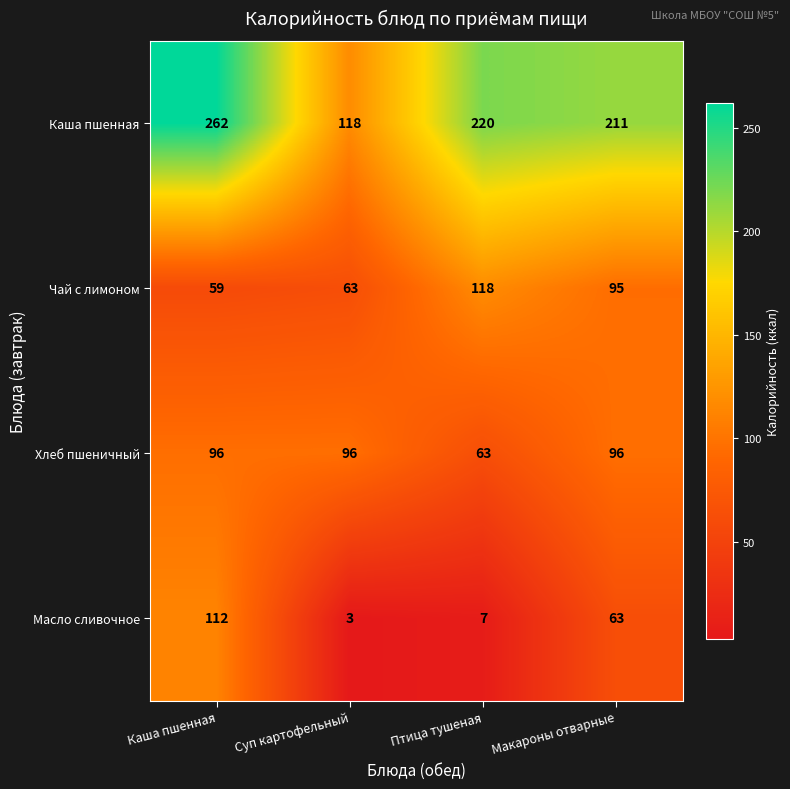

The value of Масло сливочное at Макароны отварные is 87. True or false?

False